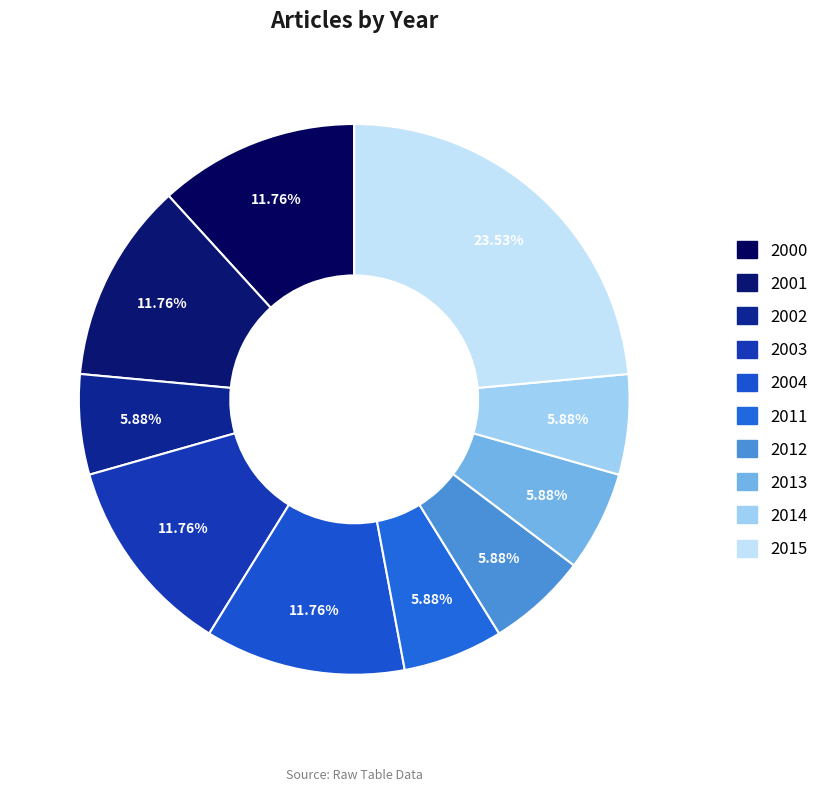

Count the number of slices in the pie.

10